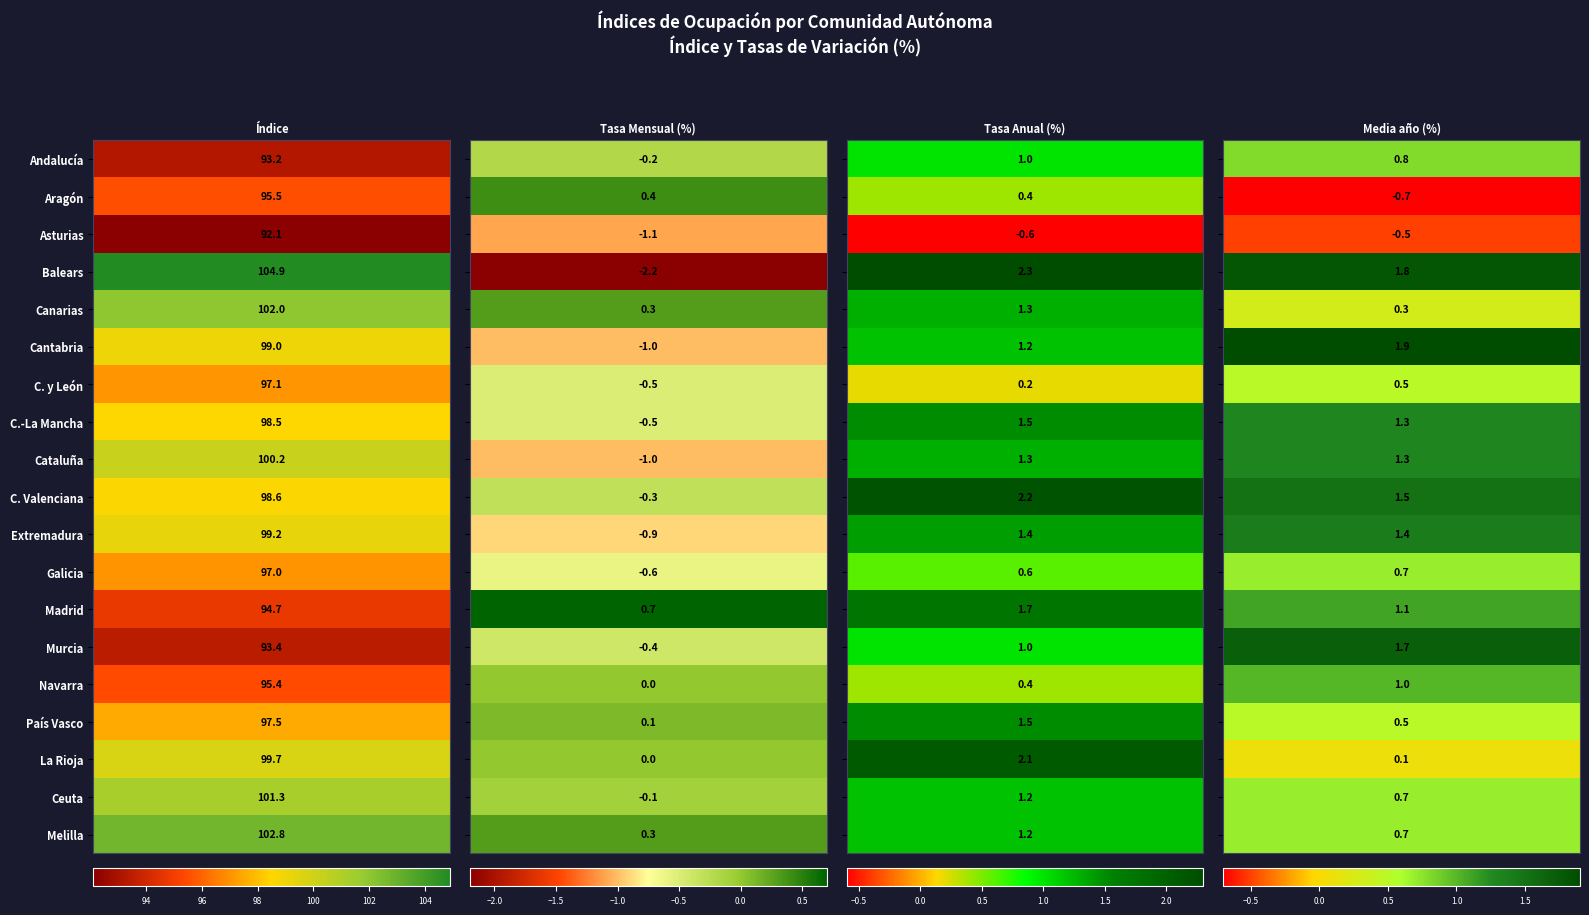

The La Rioja series shows 0.1 at 3. True or false?

False